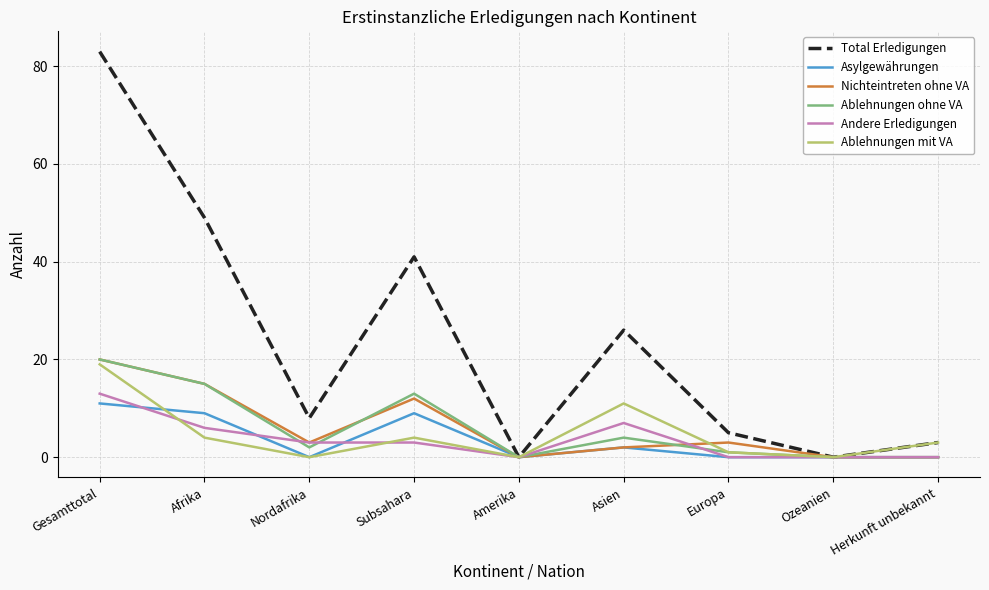

What is the difference between the highest and lowest values at Afrika?

45